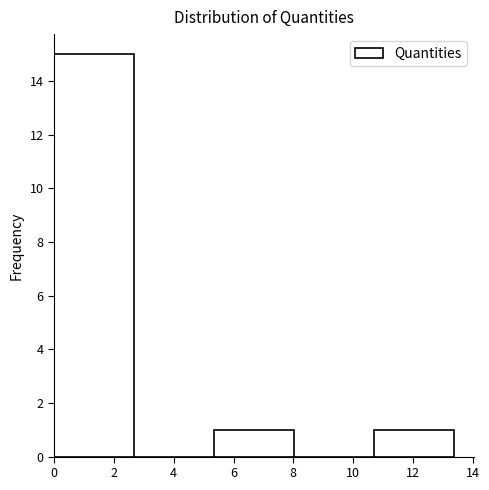

Over which range of the x-axis is the bar tallest?

0.0 to 2.6